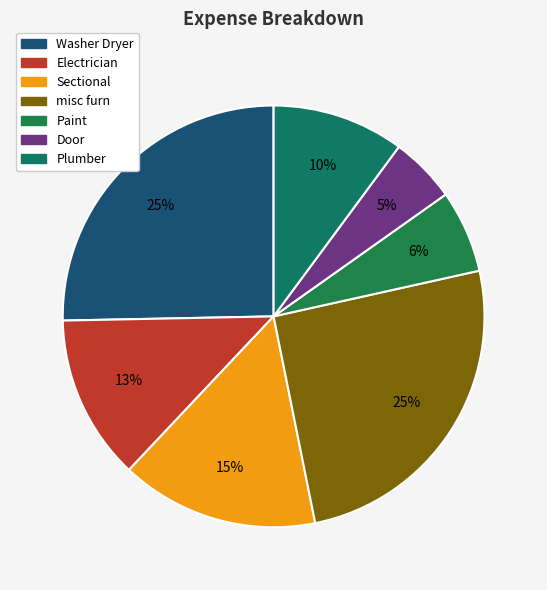

How many slices are in this pie chart?

7